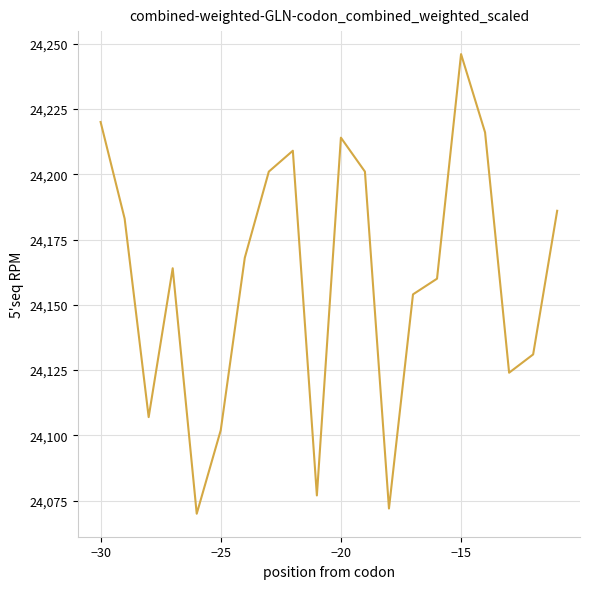

What is the difference between the maximum and minimum values?

176